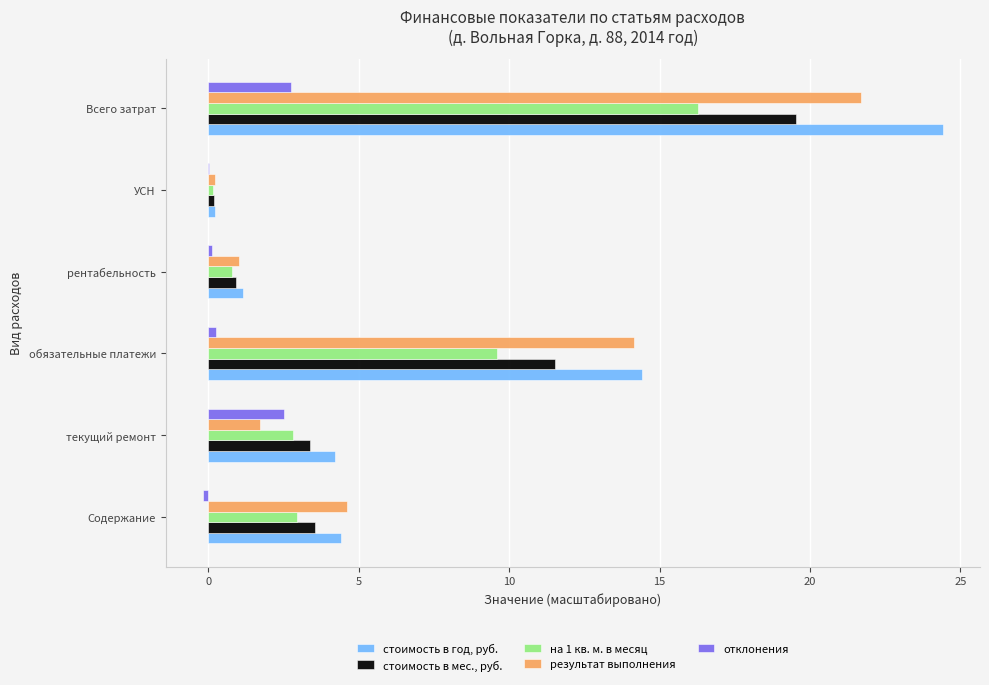

Between рентабельность and Всего затрат, which series saw the biggest shift?

стоимость в год, руб.